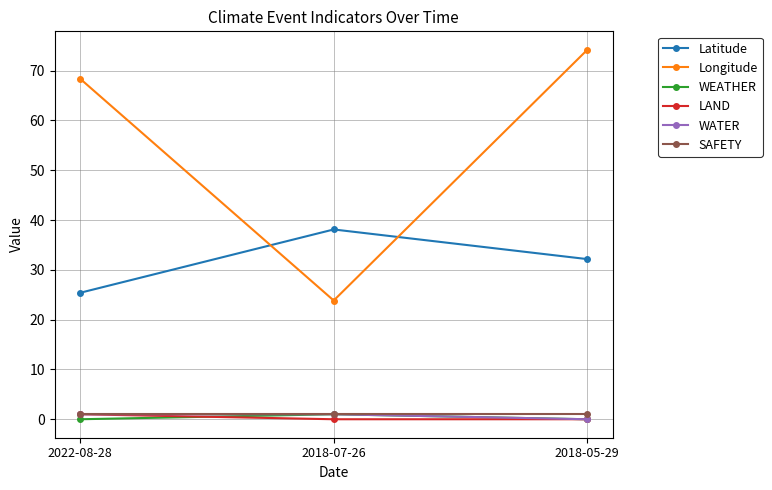

Which category has the highest value in the Latitude series?

2018-07-26